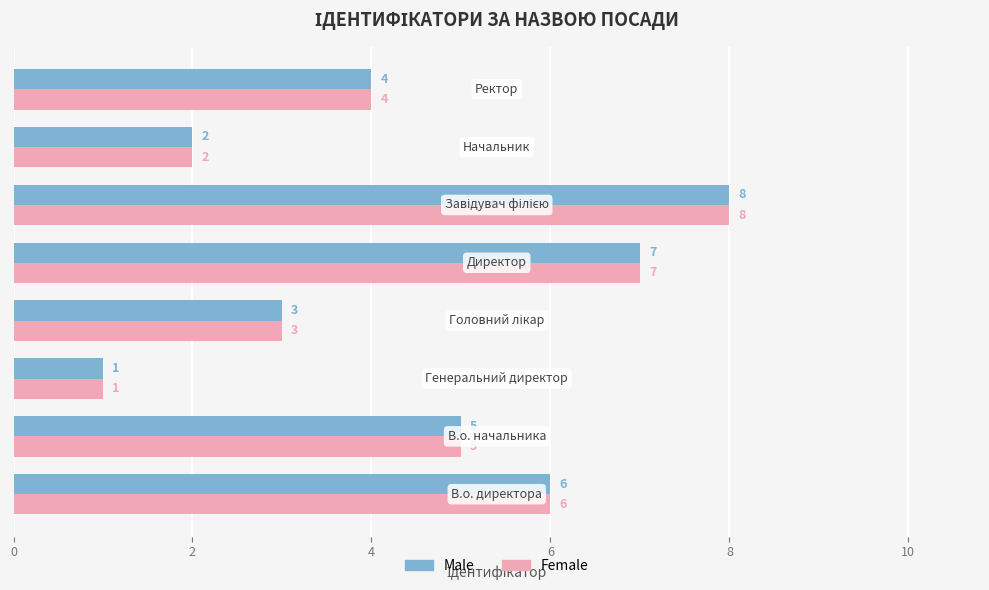

What is the maximum value shown in the chart?

8